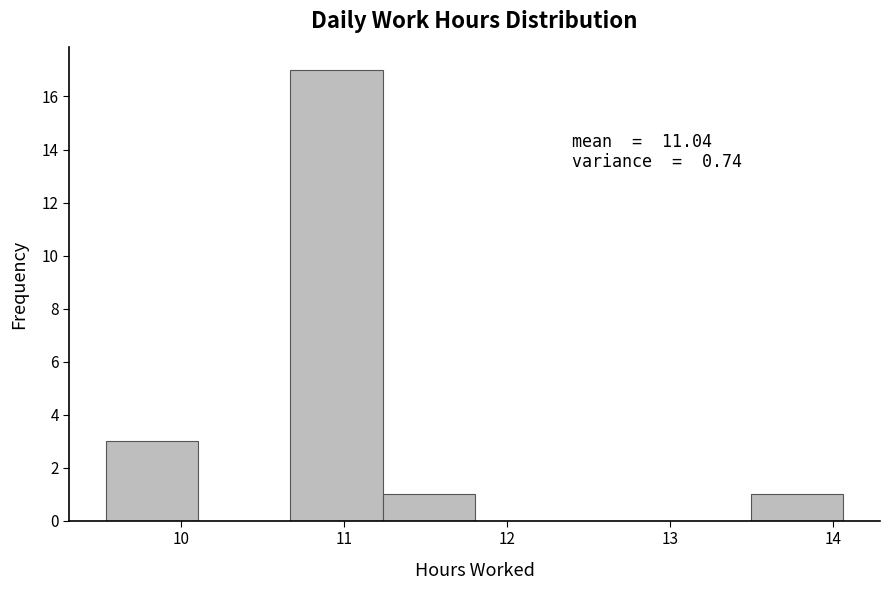

Which range on the x-axis has the tallest bar?

10.7 to 11.2